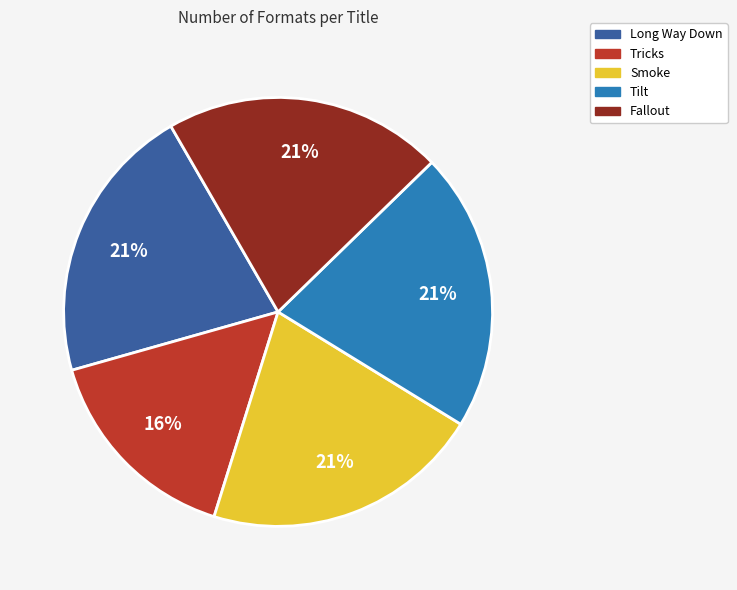

To the nearest percent, what portion does Tricks represent?

16%